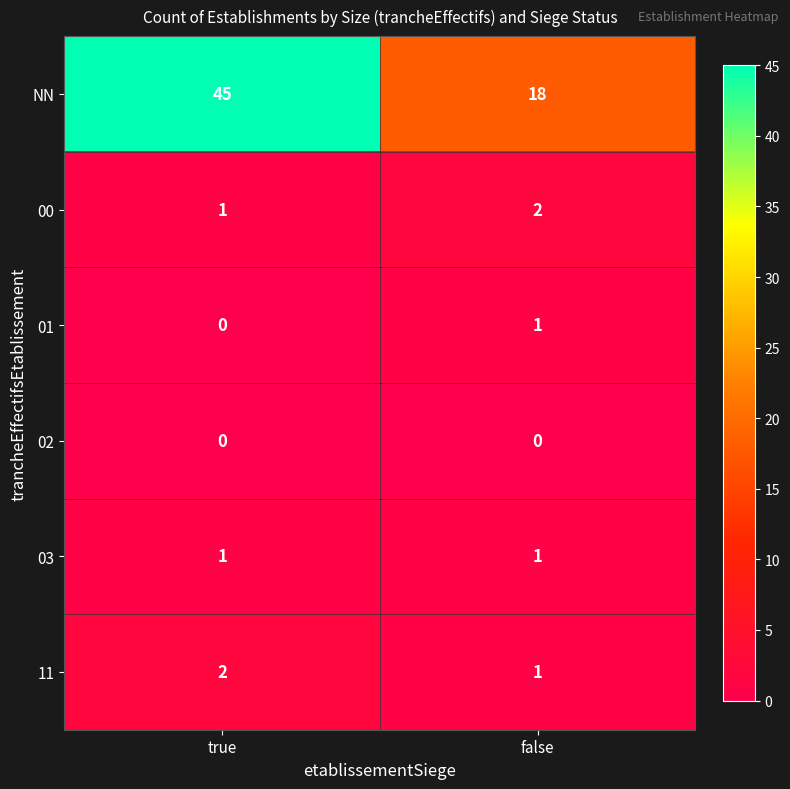

Count the number of categories in the chart.

2